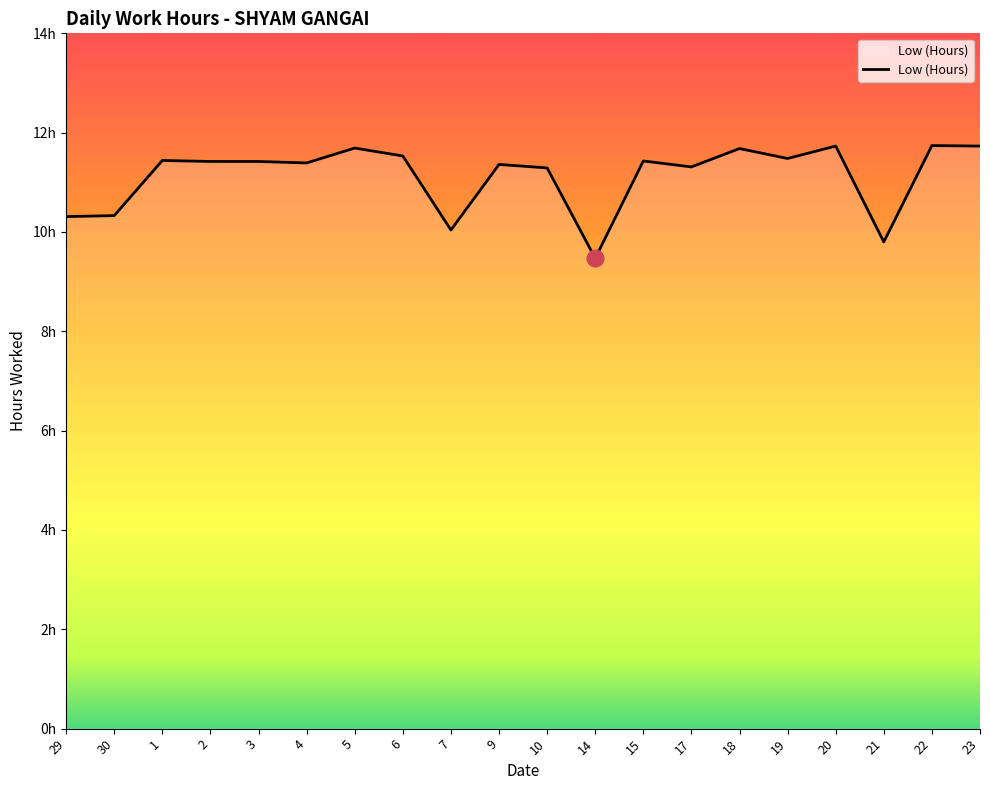

True or false: the data shows 10.3 at 30.

True